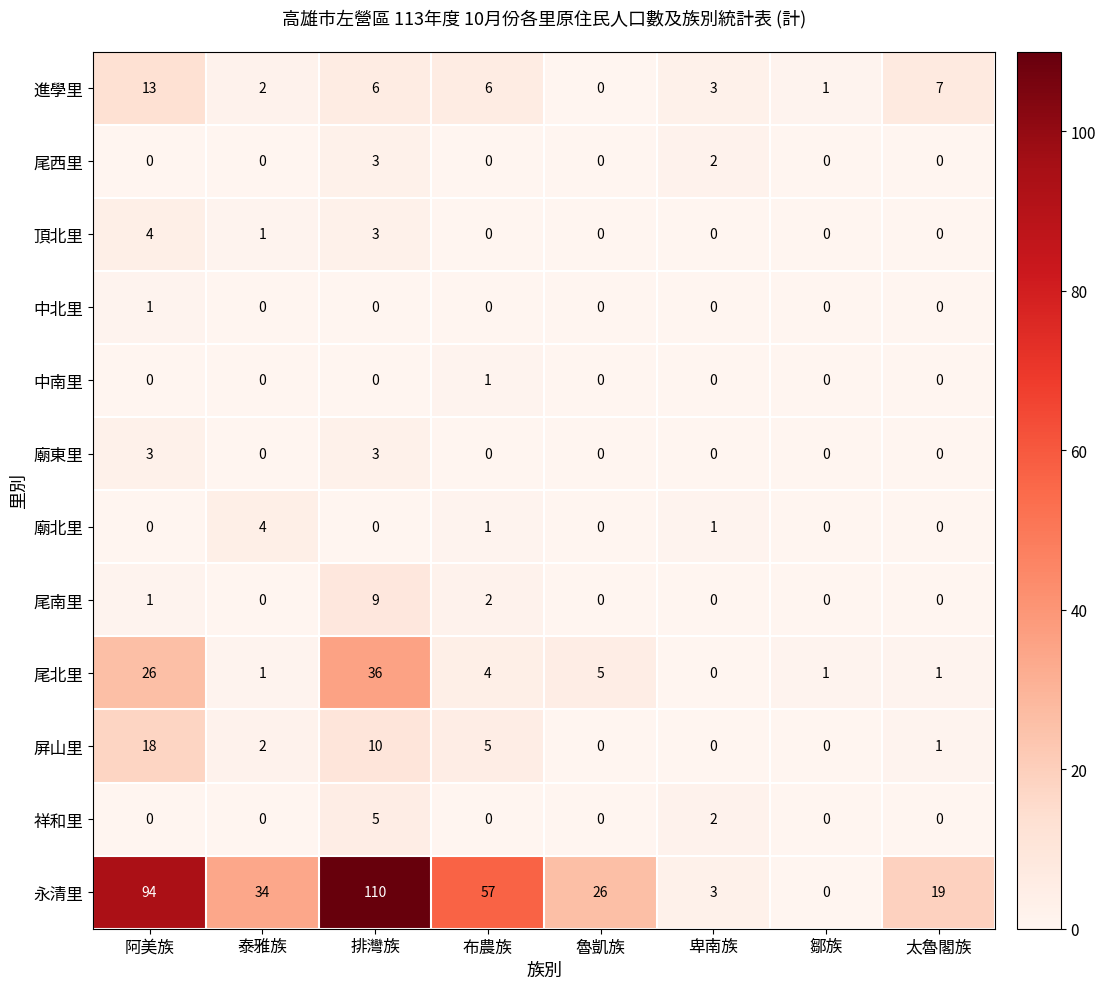

What is the greatest value displayed?

110